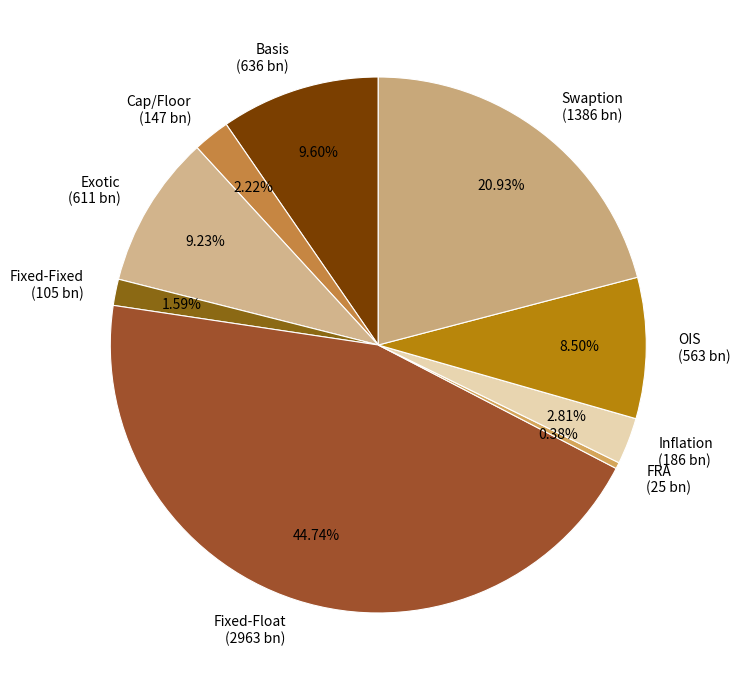

Which slice is the smallest?

FRA